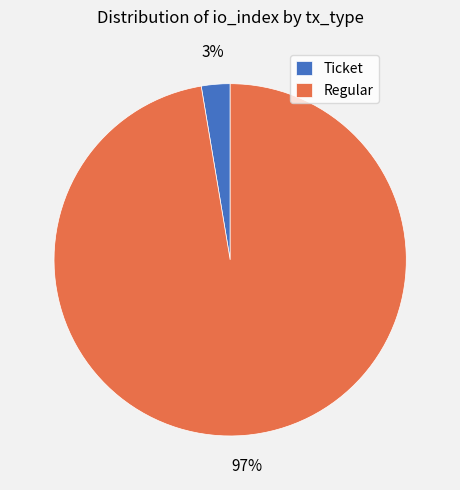

Which has a higher value, Regular or Ticket?

Regular